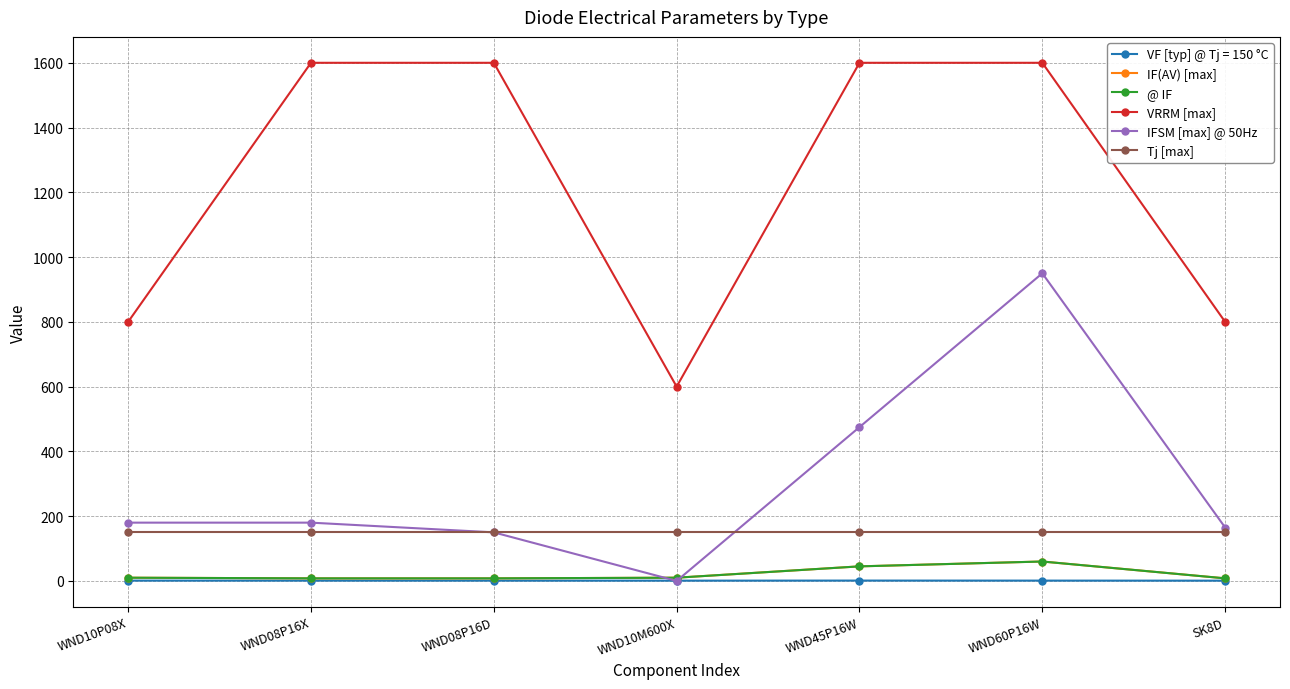

Does the chart have visible grid lines?

Yes